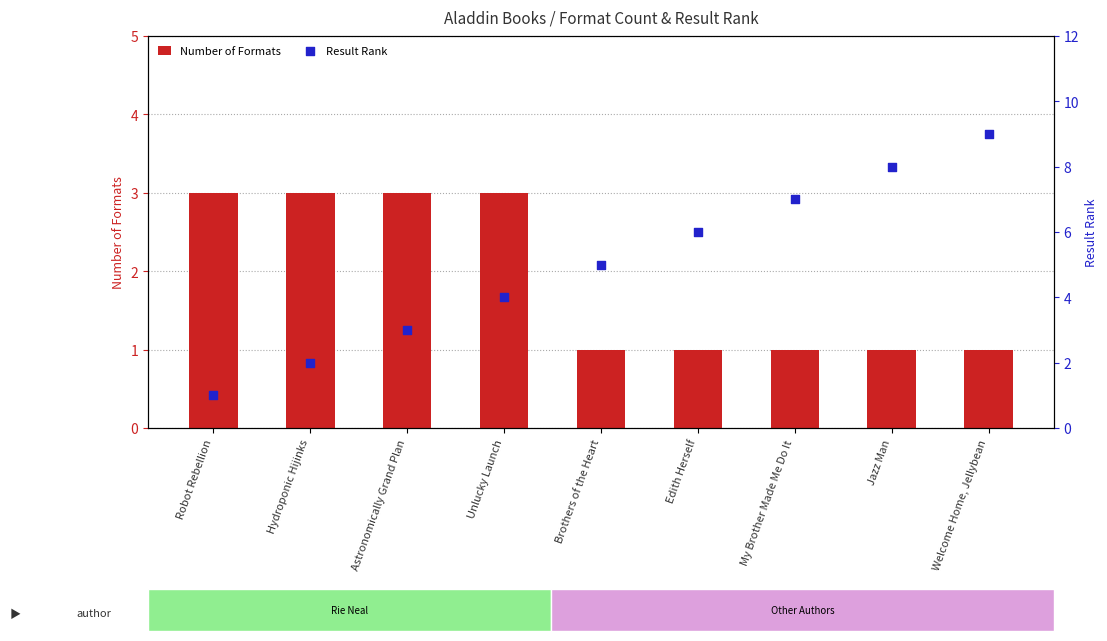

Which series reaches the maximum Y coordinate?

Result Rank